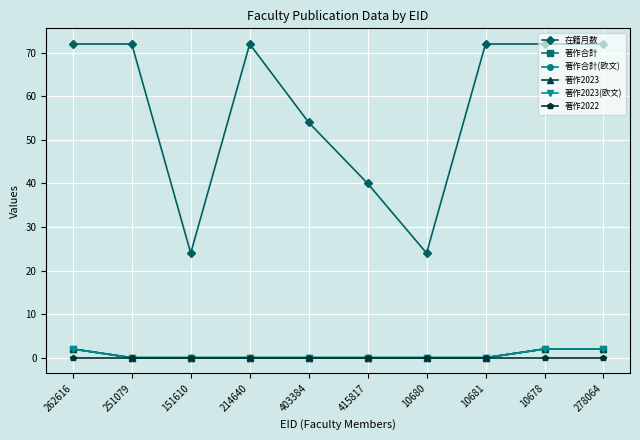

True or false: 著作合計 and 著作合計(欧文) cross at least once.

False